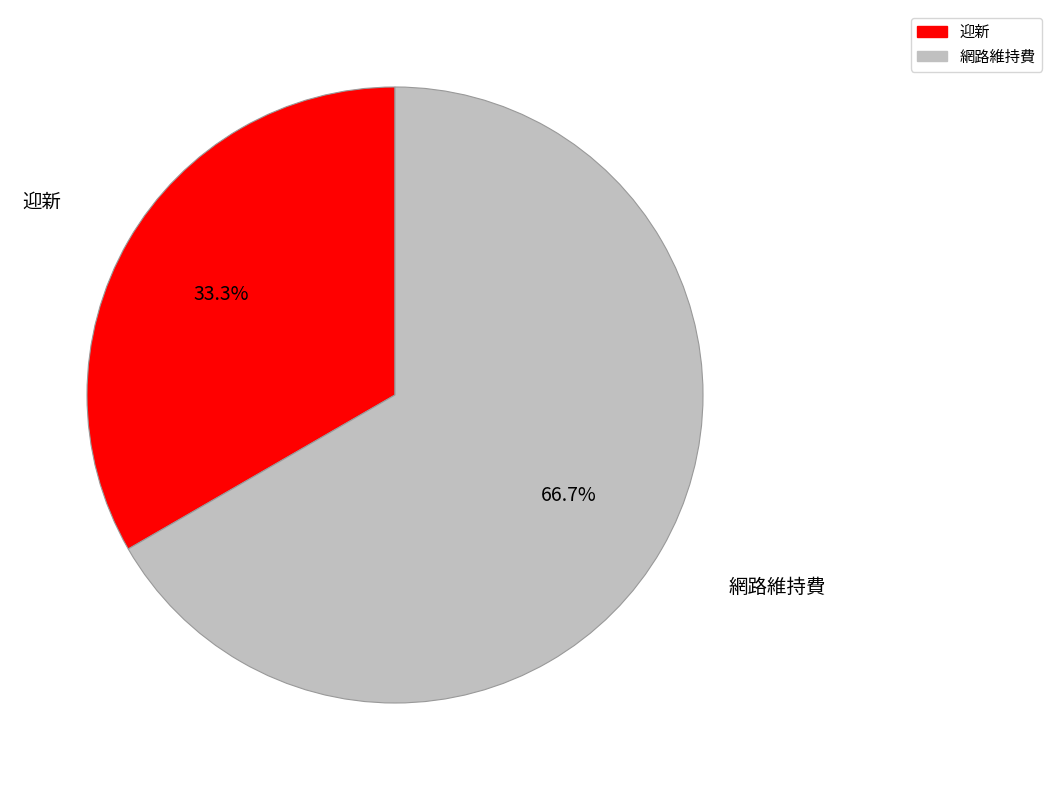

To the nearest percent, what is the difference between the largest and smallest slice percentages?

33%